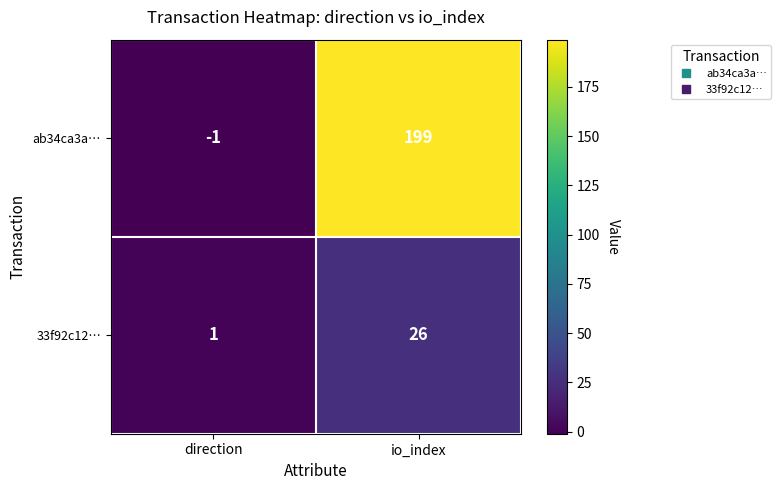

Rank the series by their average value, from lowest to highest.

33f92c12…, ab34ca3a…